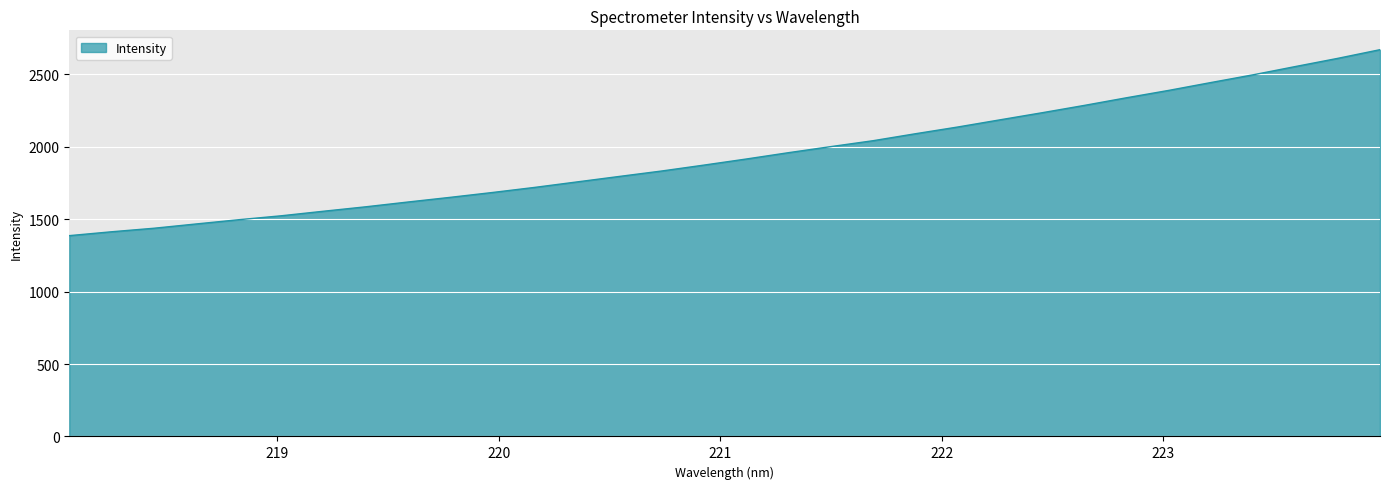

How many values are below 1915?

16